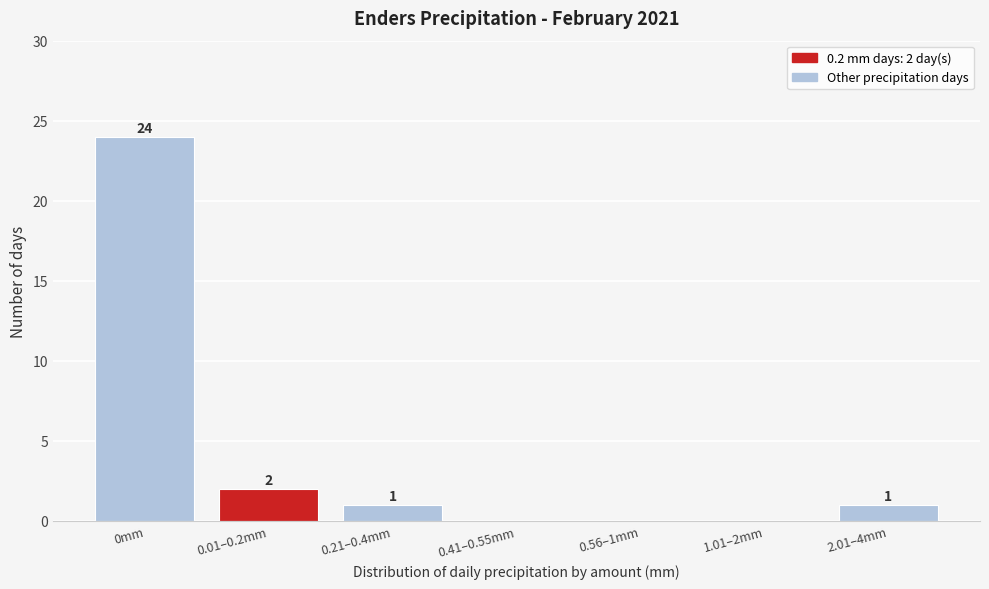

Reading left to right, extract all data points from this chart.

0mm=24	0.01–0.2mm=2	0.21–0.4mm=1	0.41–0.55mm=0	0.56–1mm=0	1.01–2mm=0	2.01–4mm=1